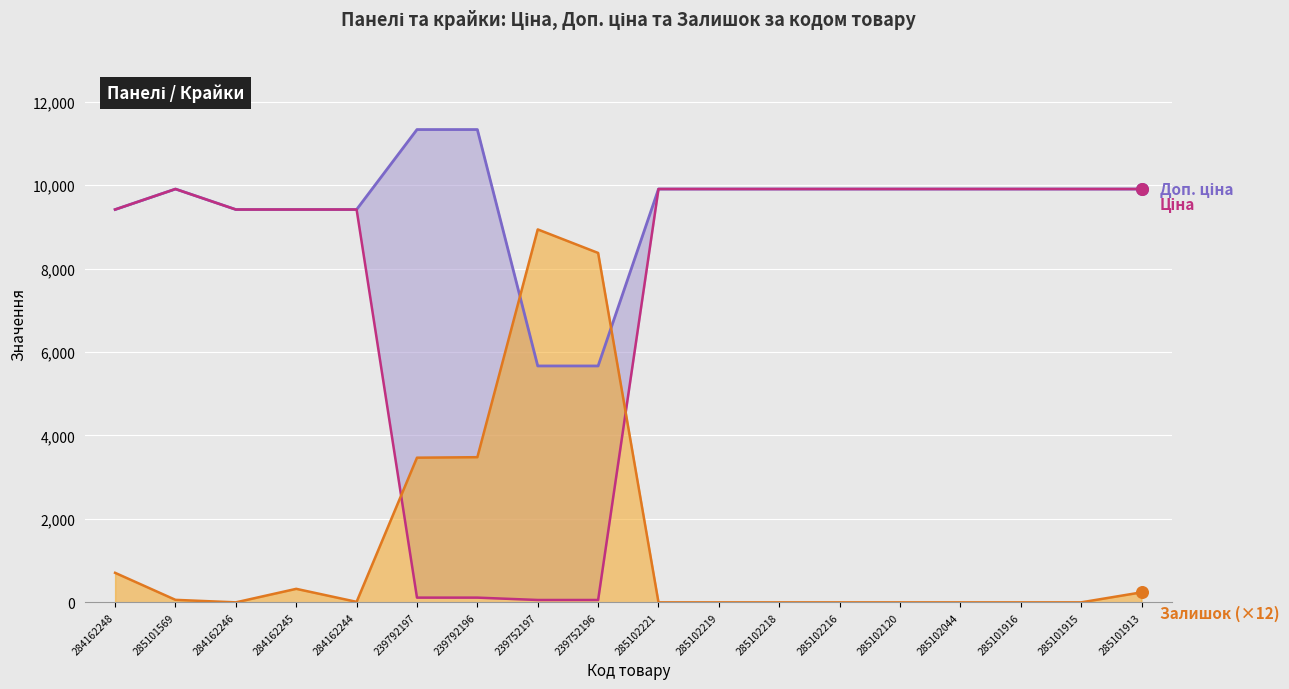

Which series has the largest total across all categories?

Доп. ціна